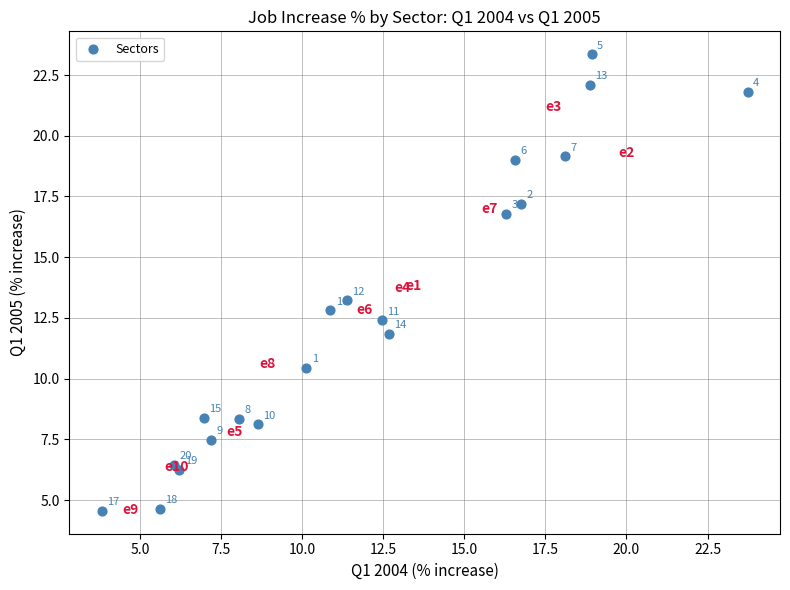

What Y value in the scatter plot is closest to 13?

12.8